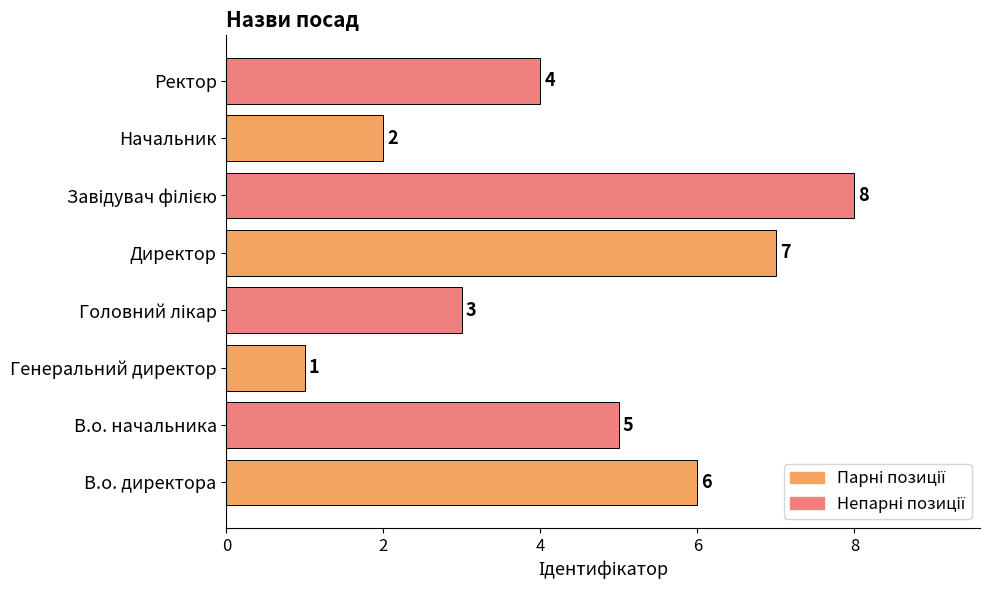

Which has a higher value, Генеральний директор or В.о. начальника?

В.о. начальника